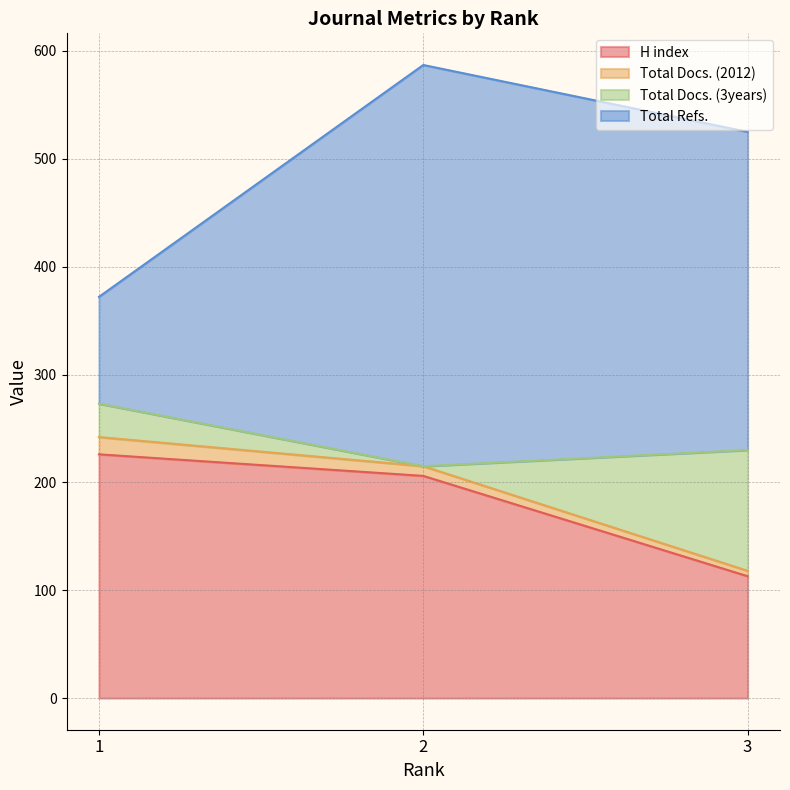

What is the sum of the H index values at 3 and 2?

319